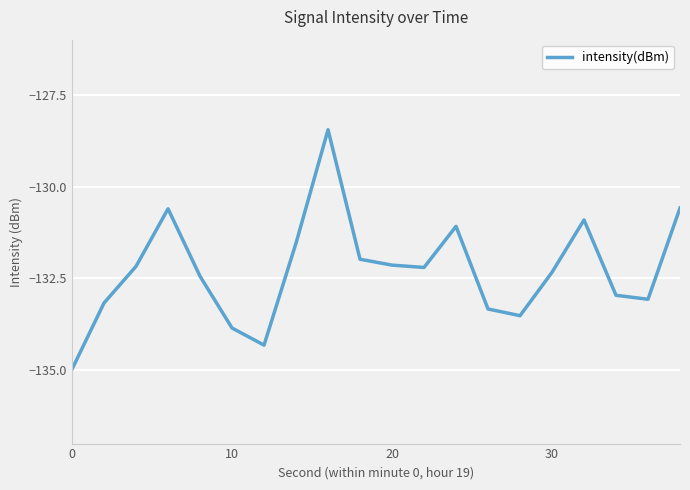

What is the difference between the maximum and minimum values?

6.5